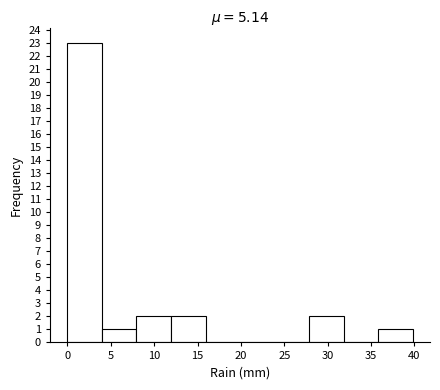

Reading left to right, transcribe this chart: for each bar, give the range it covers on the x-axis and its height. Neither the bar edges nor the heights are printed on the chart, so give them approximately, as read against the axes.

0 to 4: 23
4 to 8: 1
8 to 12: 2
12 to 16: 2
16 to 20: 0
20 to 24: 0
24 to 28: 0
28 to 32: 2
32 to 36: 0
36 to 40: 1